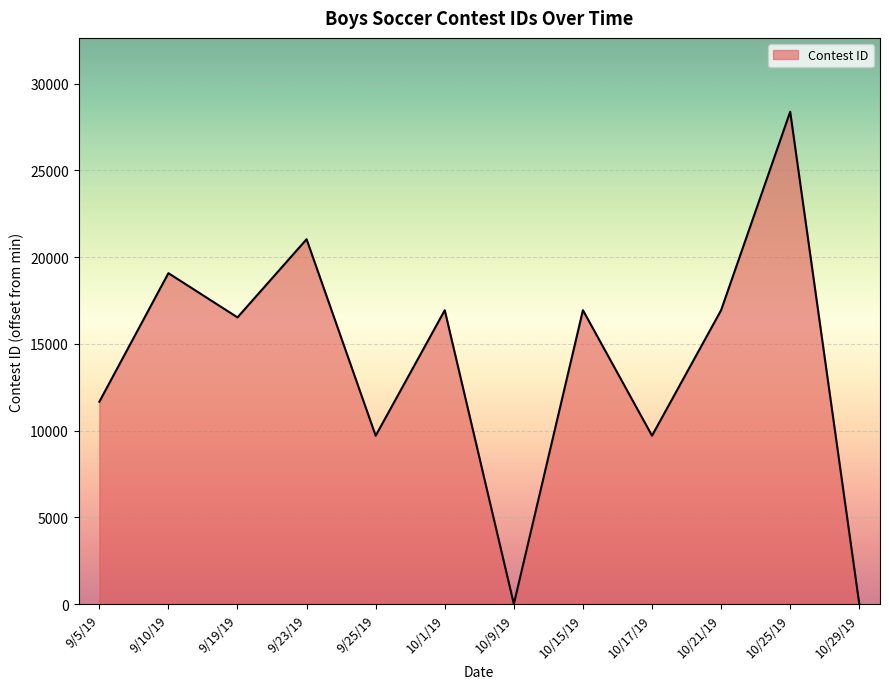

Count the number of data series in this chart.

1